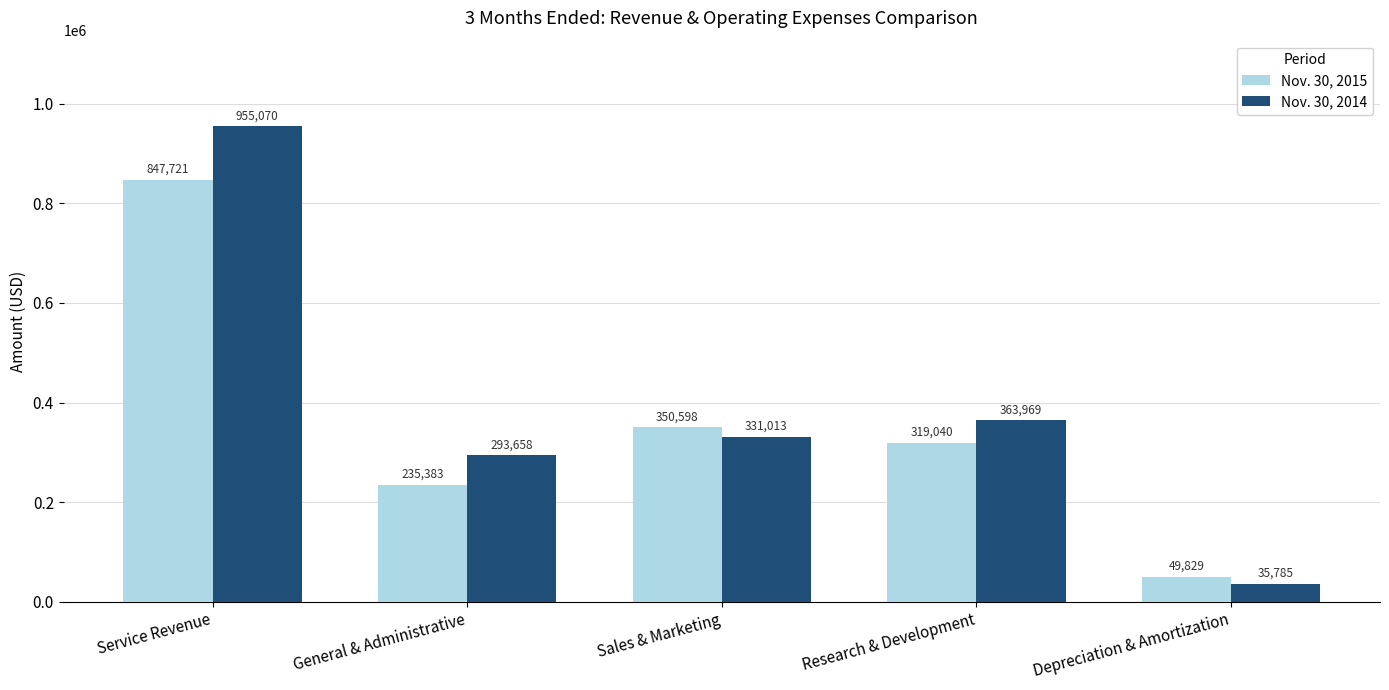

How many categories are shown in the chart?

5